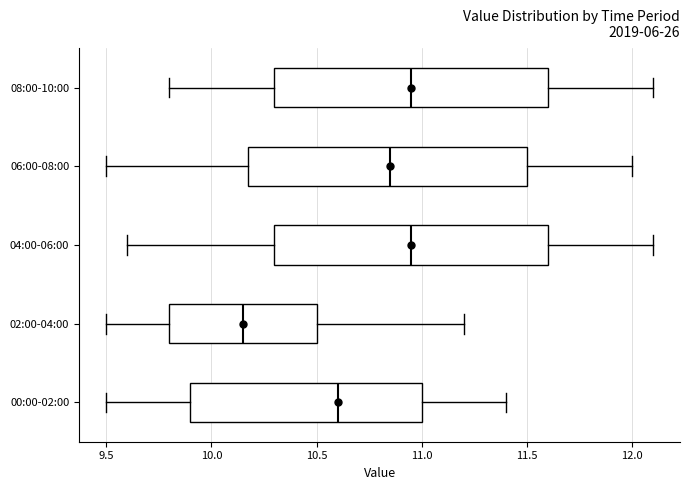

Reading bottom to top, transcribe this box plot: for each box, give where its median line is, the range the box spans, and where its two whiskers end, as read against the x-axis. The values are not printed on the chart, so give them approximately, as read against the axis.

00:00-02:00: median 10.60, box 9.90 to 11.00, whiskers 9.50 to 11.40
02:00-04:00: median 10.15, box 9.80 to 10.50, whiskers 9.50 to 11.20
04:00-06:00: median 10.95, box 10.30 to 11.60, whiskers 9.60 to 12.10
06:00-08:00: median 10.85, box 10.20 to 11.50, whiskers 9.50 to 12.00
08:00-10:00: median 10.95, box 10.30 to 11.60, whiskers 9.80 to 12.10